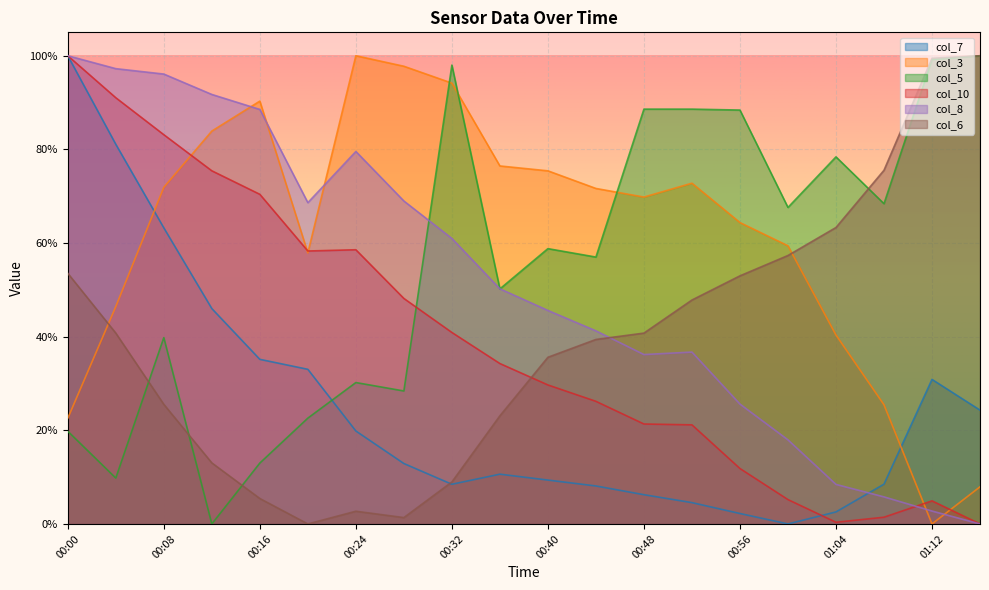

Where is col_8 nearest to the value 0?

01:16